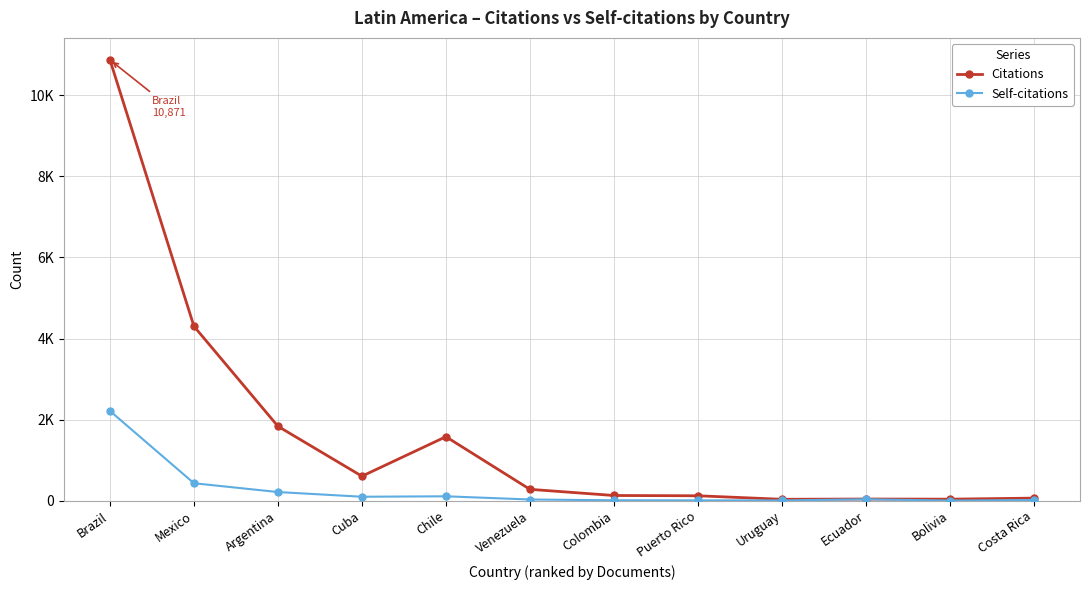

Reading left to right, transcribe all the data shown in this chart.

Citations: 10871	4301	1835	604	1578	280	128	121	34	41	37	63
Self-citations: 2213	430	213	97	108	29	10	8	6	35	2	16